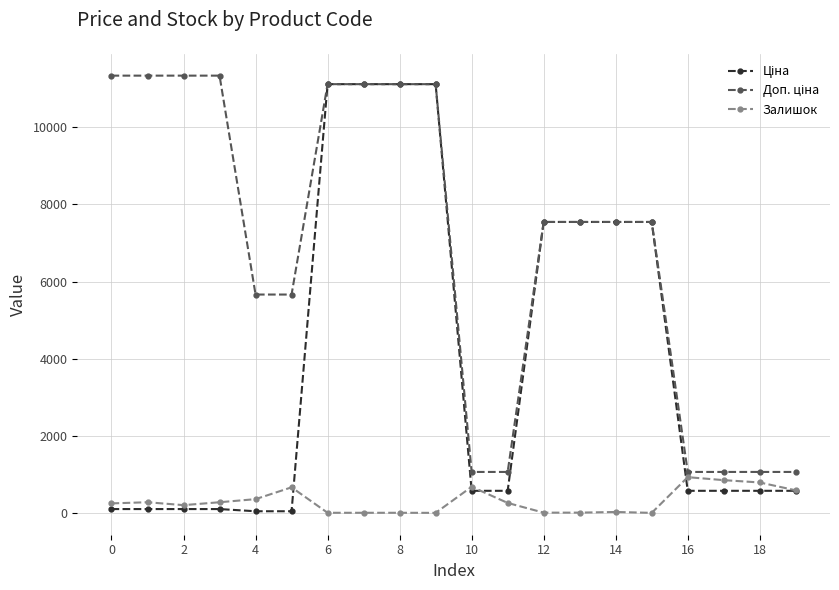

What is the greatest value displayed?

11334.0